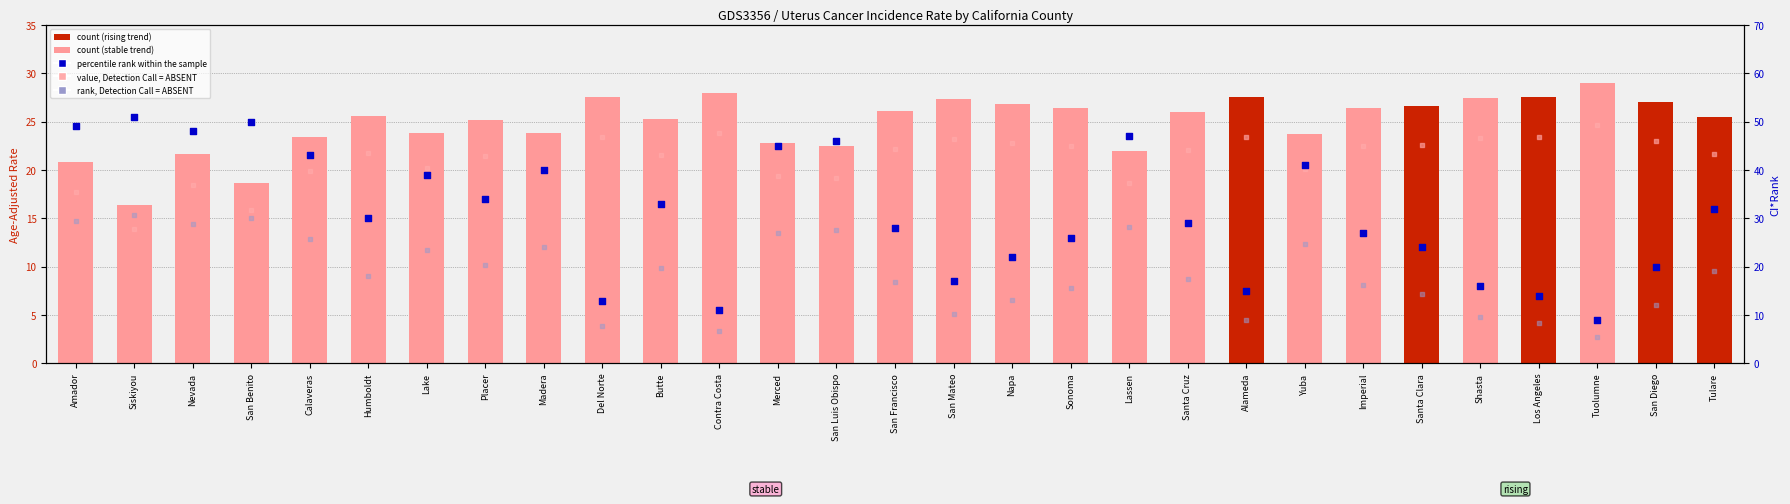

Which series reaches the maximum Y coordinate?

percentile rank within the sample